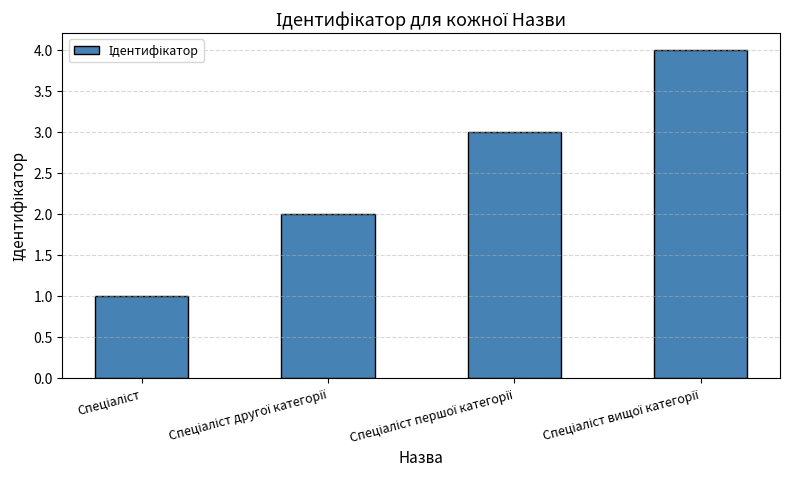

What is the maximum value shown in the chart?

4